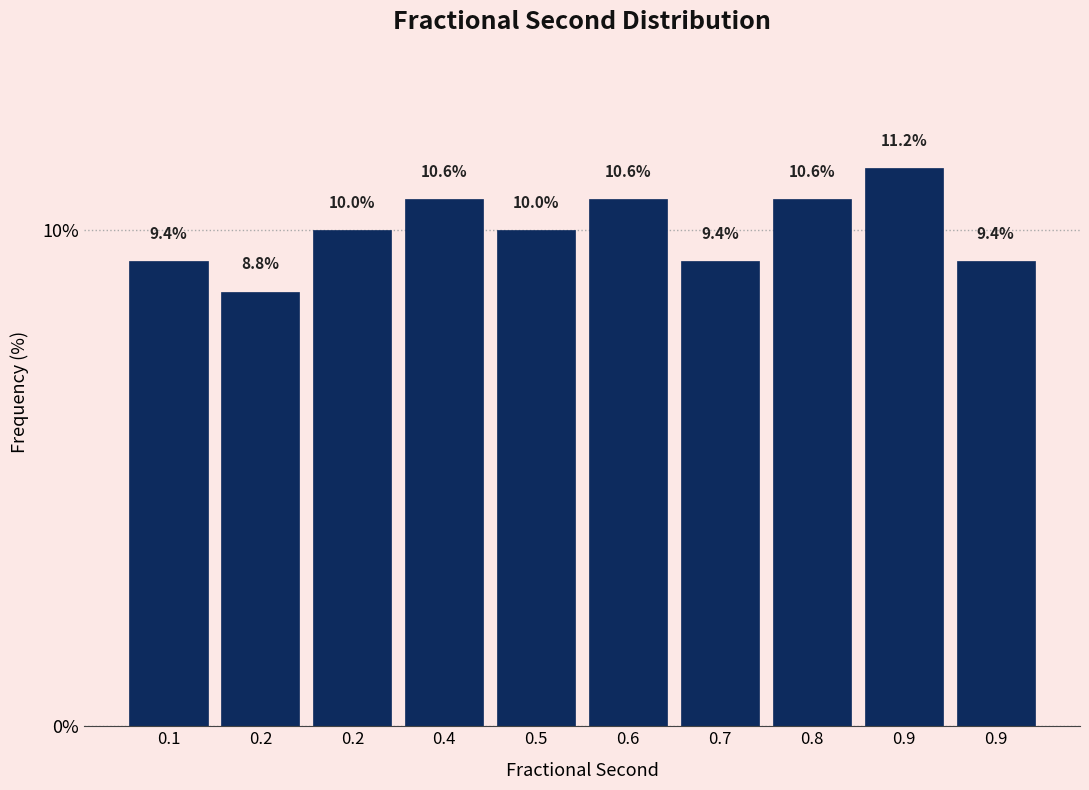

Count the number of categories in the chart.

10